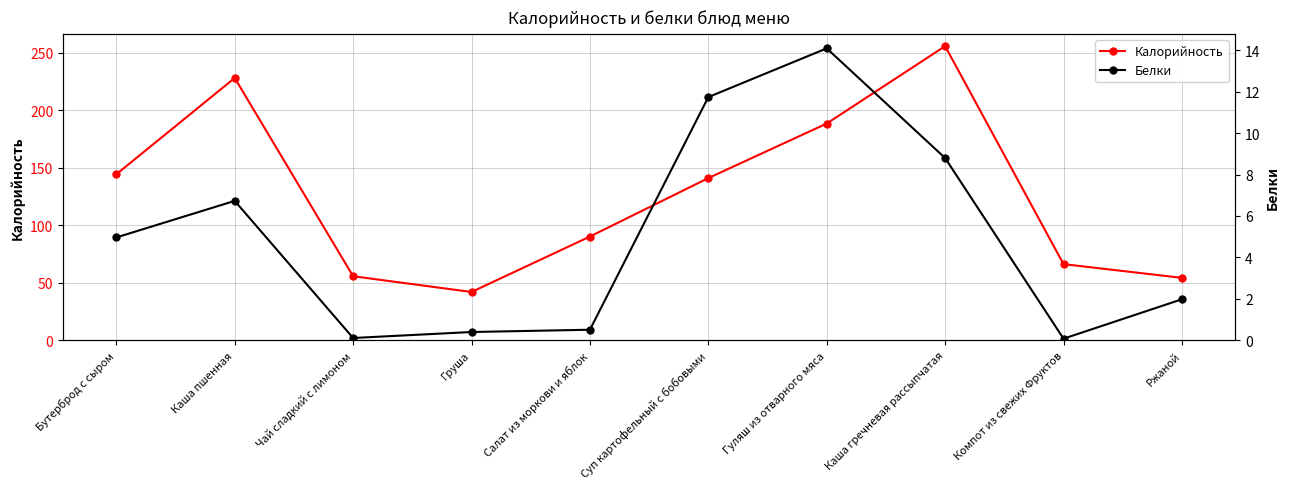

Reading left to right, transcribe all the data shown in this chart.

Калорийность: Бутерброд с сыром=144.3	Каша пшенная=228.0	Чай сладкий с лимоном=55.7	Груша=42.0	Салат из моркови и яблок=90.2	Суп картофельный с бобовыми=141.0	Гуляш из отварного мяса=188.4	Каша гречневая рассыпчатая=255.7	Компот из свежих Фруктов=66.2	Ржаной=54.3
Белки: Бутерброд с сыром=5.0	Каша пшенная=6.7	Чай сладкий с лимоном=0.1	Груша=0.4	Салат из моркови и яблок=0.5	Суп картофельный с бобовыми=11.7	Гуляш из отварного мяса=14.1	Каша гречневая рассыпчатая=8.8	Компот из свежих Фруктов=0.1	Ржаной=2.0